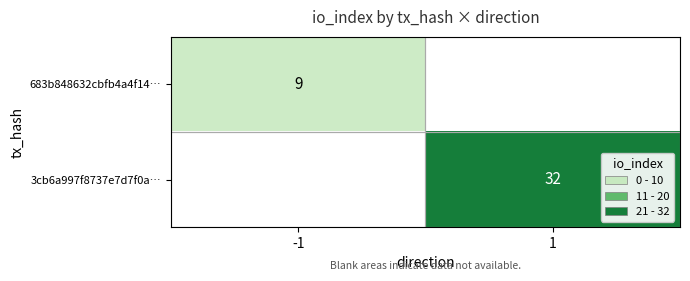

Count the number of data series in this chart.

2